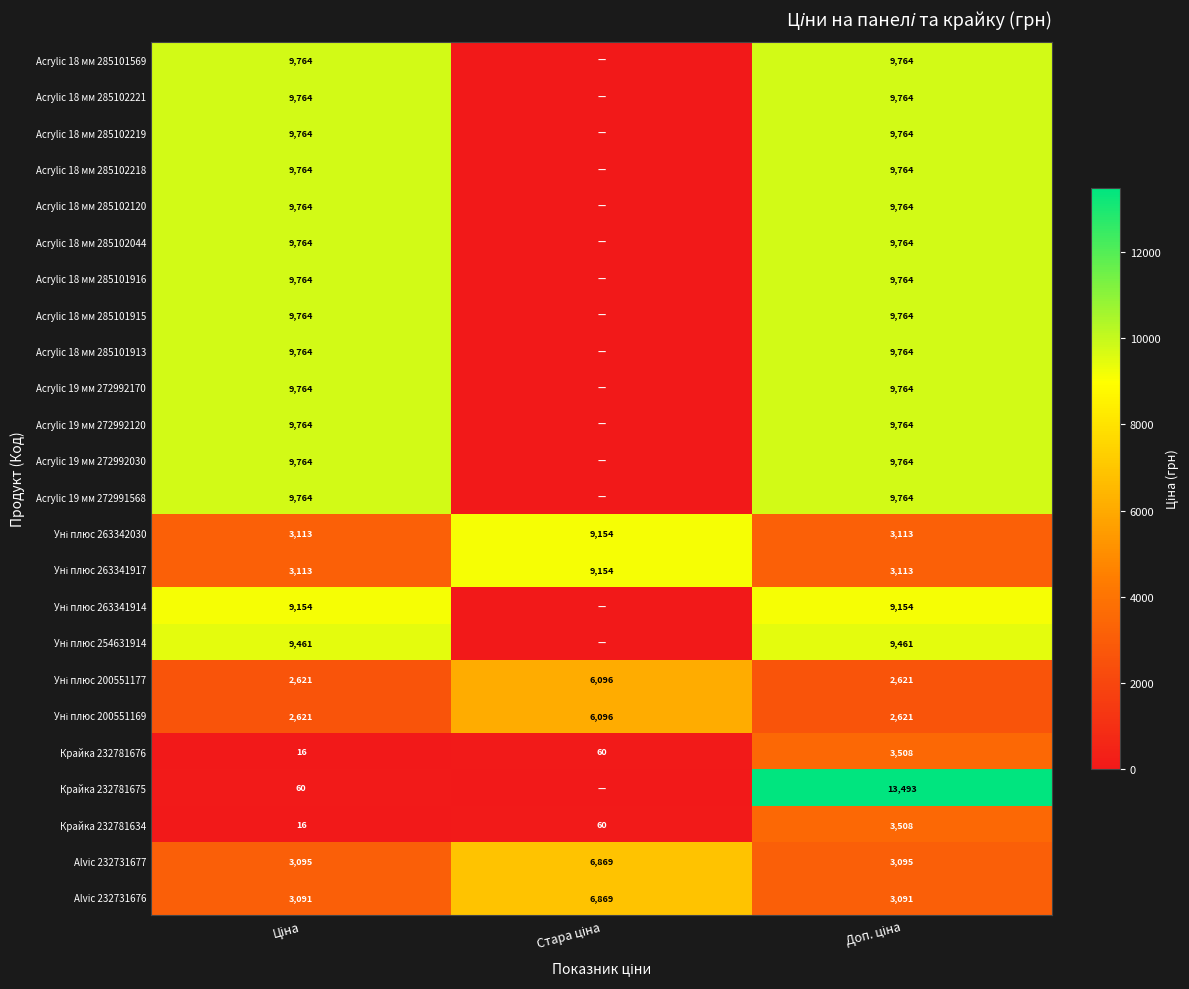

Count the Alvic 232731677 values in the range 3095 to 6869.

3